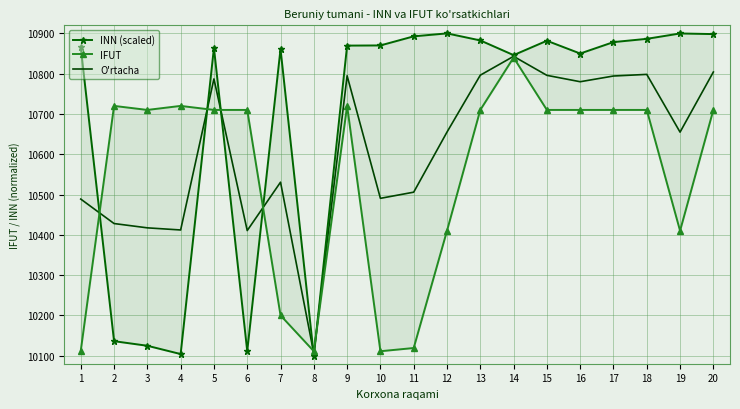

Is it true that O'rtacha equals 5322.5 at 15?

False